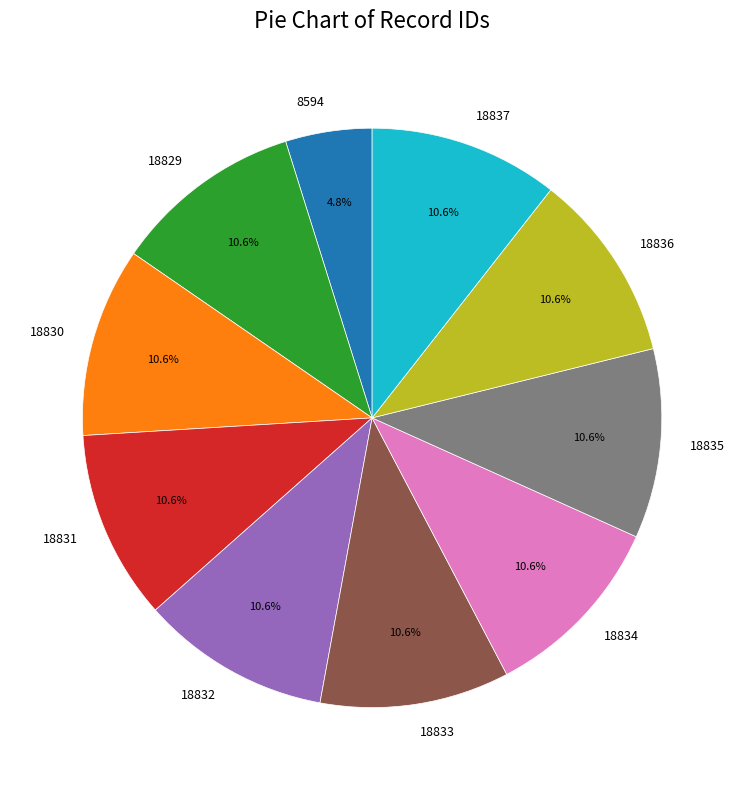

True or false: 18829 accounts for 11% of the total.

True